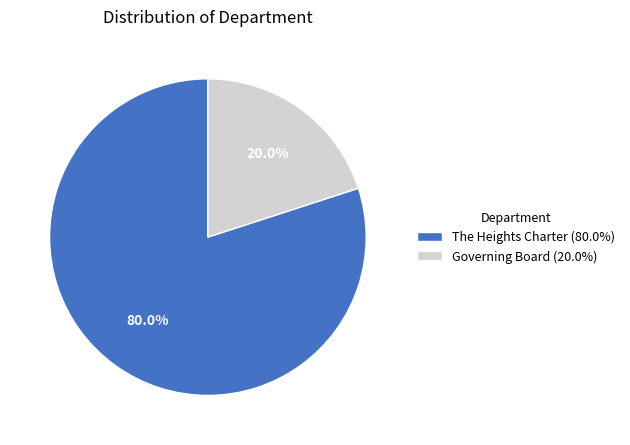

True or false: Governing Board accounts for 20% of the total.

True